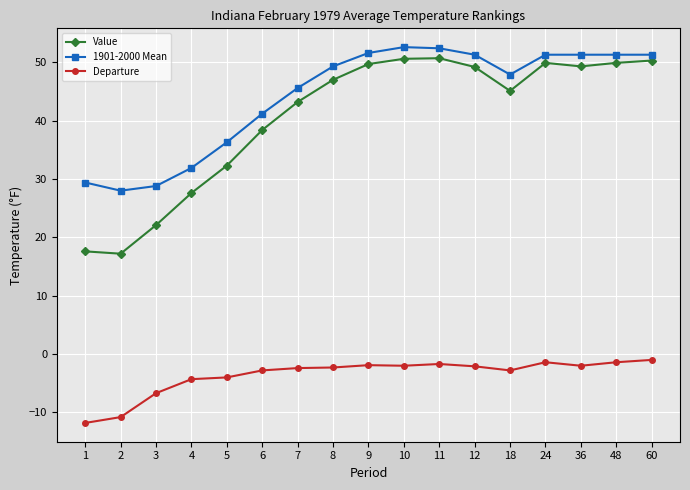

How many data points does each series have?

17